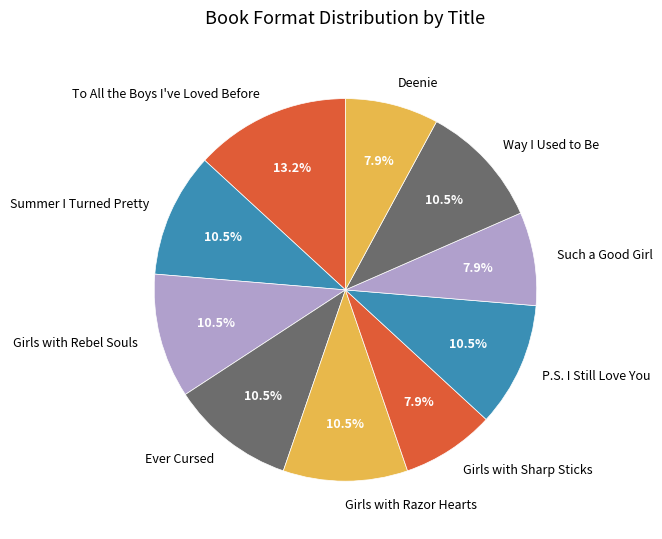

Which slice is the largest?

To All the Boys I've Loved Before